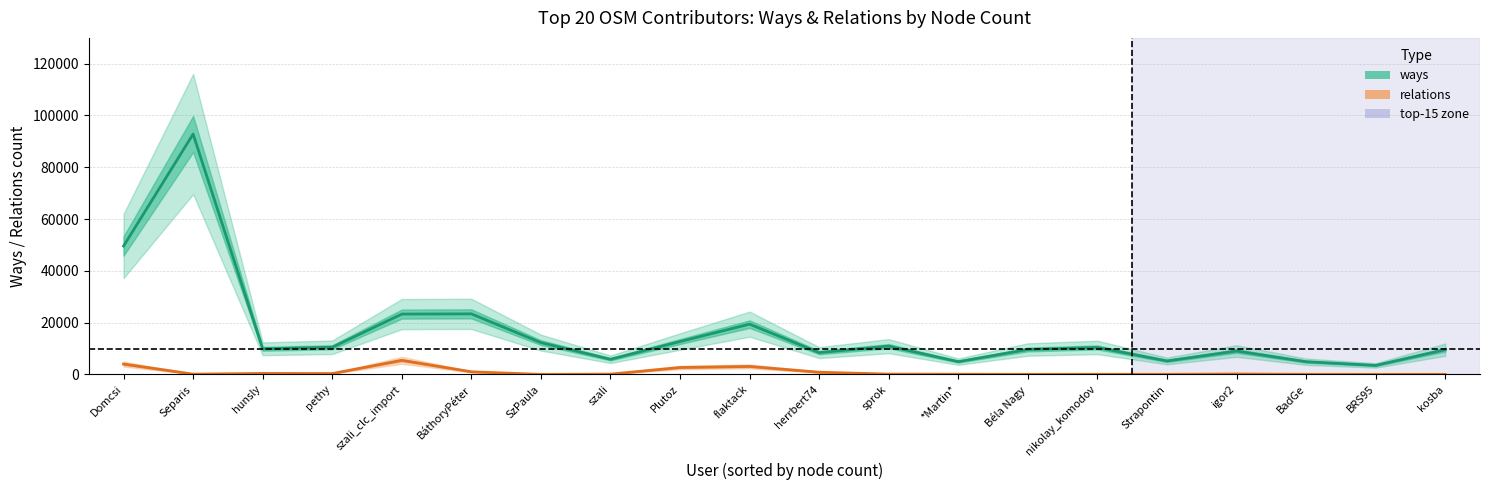

What is the difference between the maximum and second lowest values in the relations series?

5434